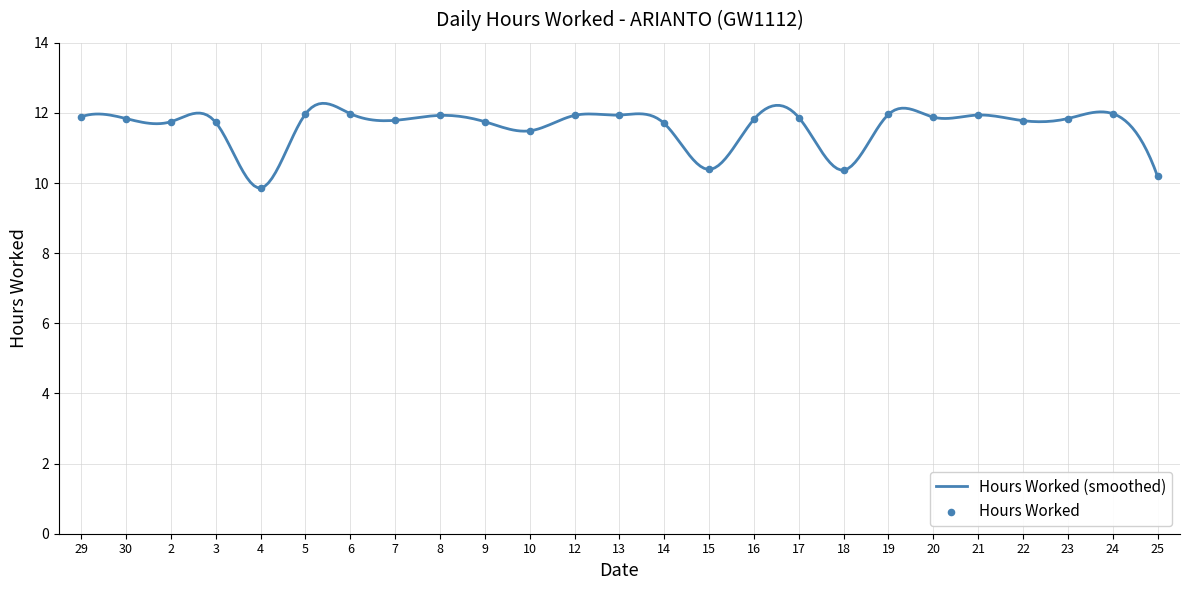

Approximately how many times larger is the value at 16 compared to 21?

1.0